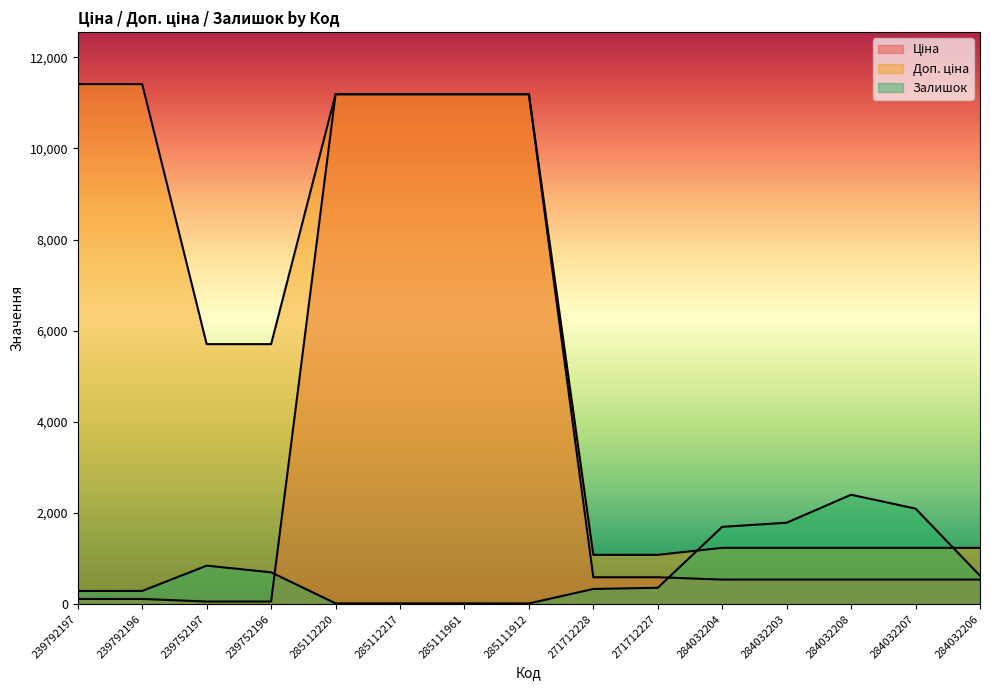

Reading left to right, list all the values displayed in this chart.

Ціна: 239792197=114.1	239792196=114.1	239752197=57.0	239752196=57.0	285112220=11188.2	285112217=11188.2	285111961=11188.2	285111912=11188.2	271712228=589.9	271712227=589.9	284032204=539.0	284032203=539.0	284032208=539.0	284032207=539.0	284032206=539.0
Доп. ціна: 239792197=11410.0	239792196=11410.0	239752197=5705.0	239752196=5705.0	285112220=11188.2	285112217=11188.2	285111961=11188.2	285111912=11188.2	271712228=1081.7	271712227=1081.7	284032204=1235.4	284032203=1235.4	284032208=1235.4	284032207=1235.4	284032206=1235.4
Залишок: 239792197=289.0	239792196=290.0	239752197=845.0	239752196=698.0	285112220=17.0	285112217=17.0	285111961=17.0	285111912=15.0	271712228=333.0	271712227=359.0	284032204=1696.0	284032203=1786.0	284032208=2401.0	284032207=2096.0	284032206=624.0